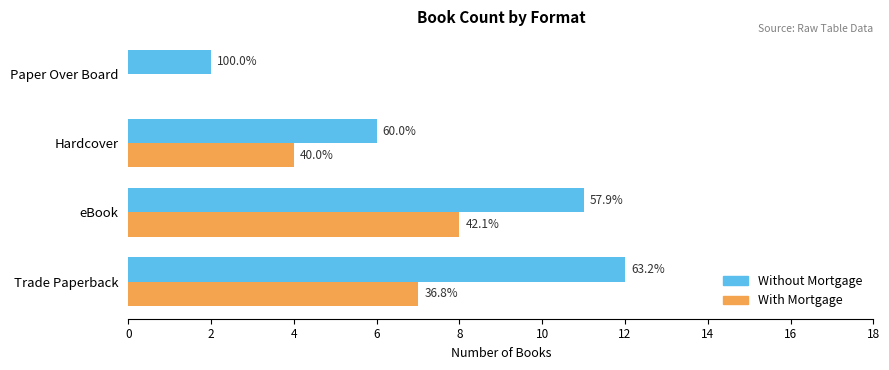

What are all the series names shown in the legend?

Without Mortgage, With Mortgage